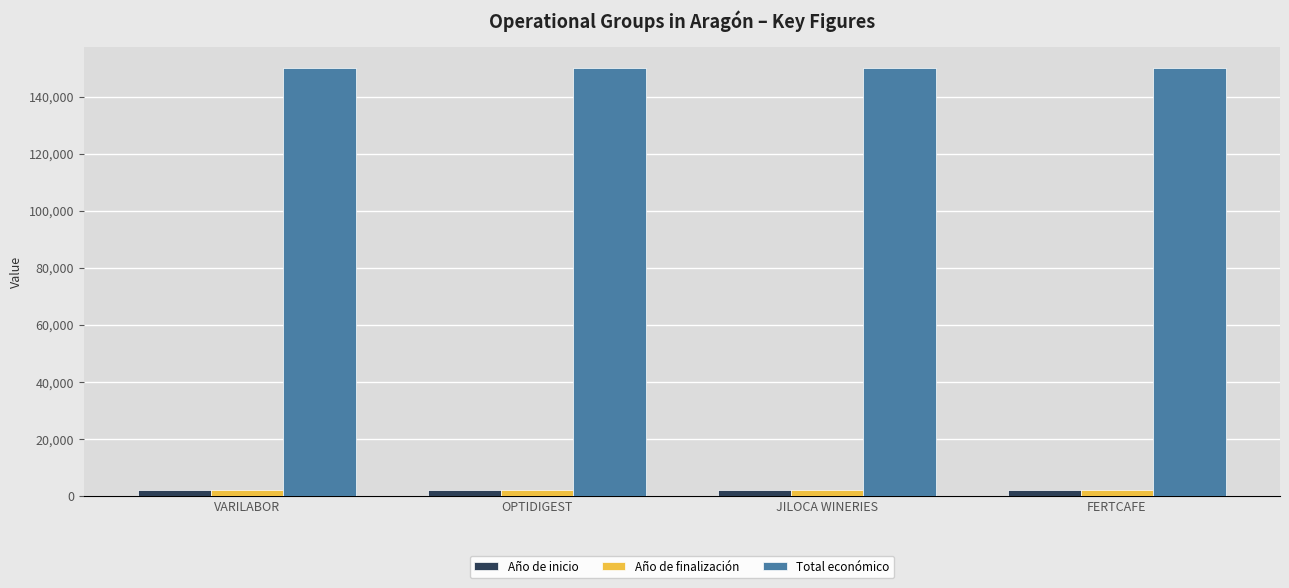

What is the greatest value displayed?

150000